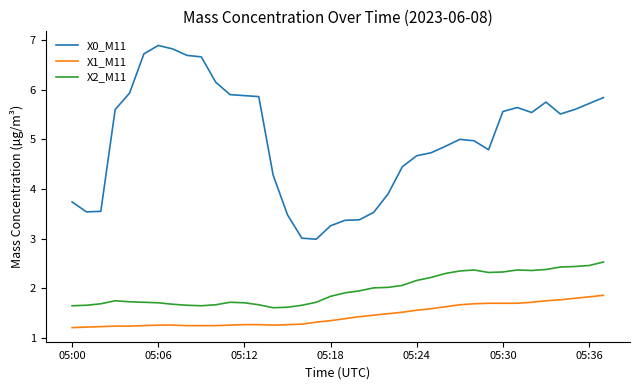

True or false: X1_M11 and X2_M11 intersect in this chart.

False